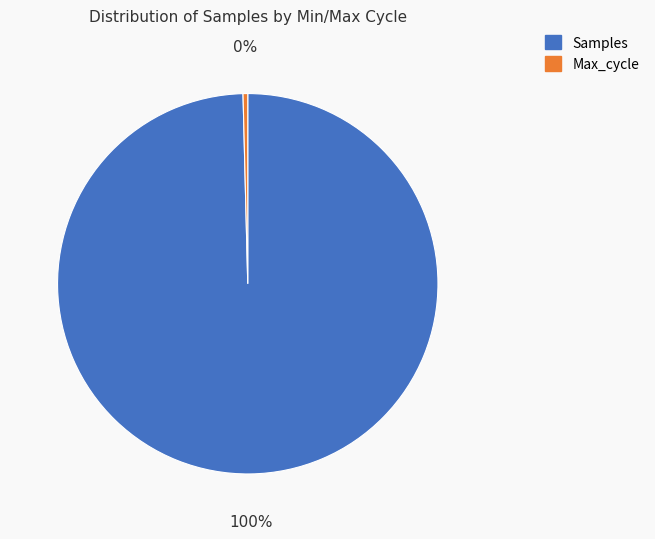

Is there any slice that represents more than half of the pie?

Yes